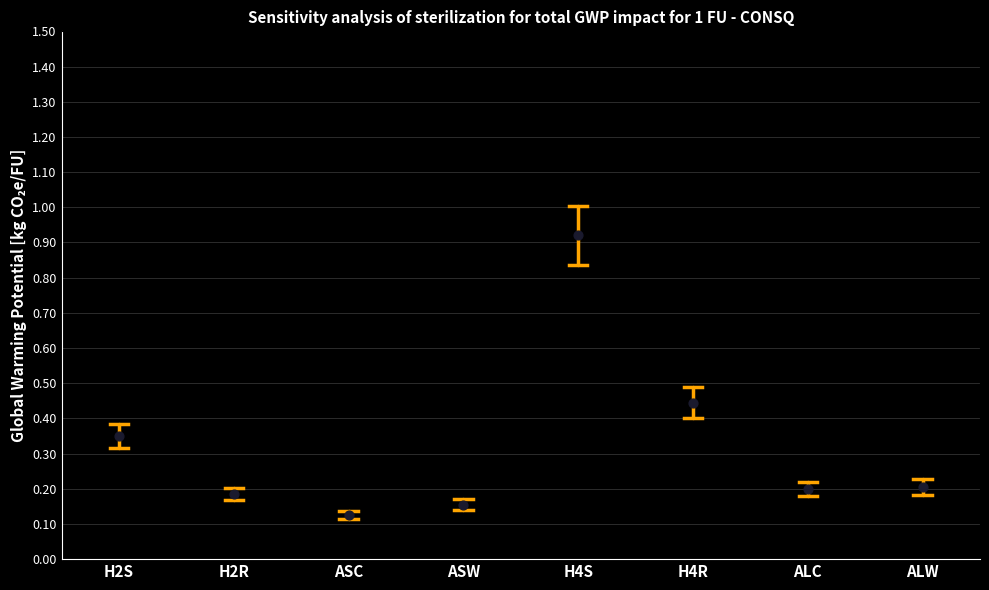

What is the range of Y values (max minus min)?

0.8